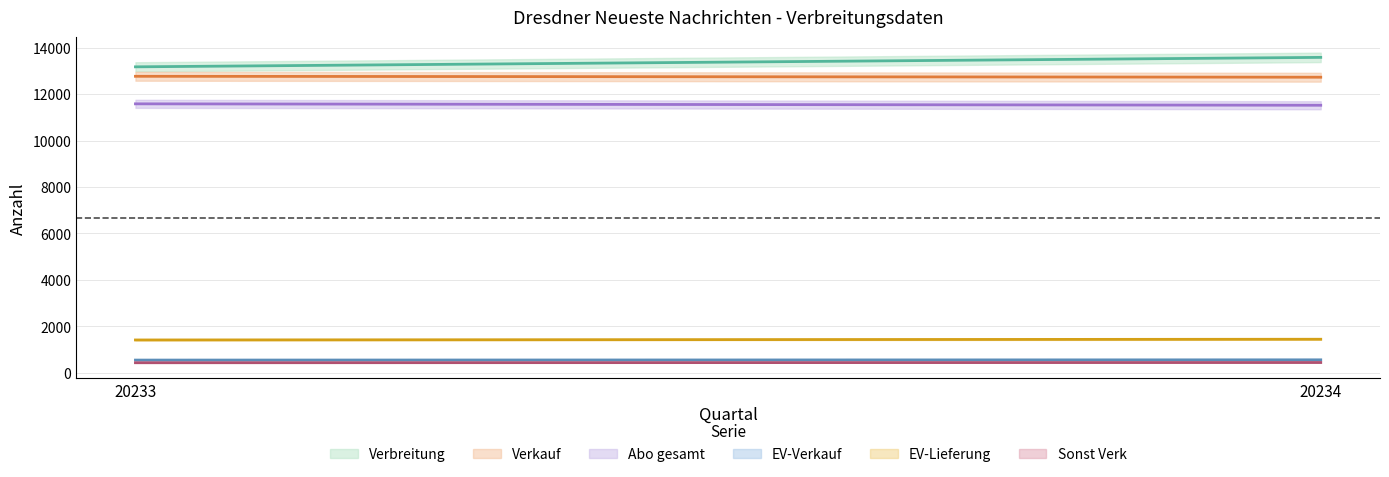

Which series has the widest spread of values?

Verbreitung